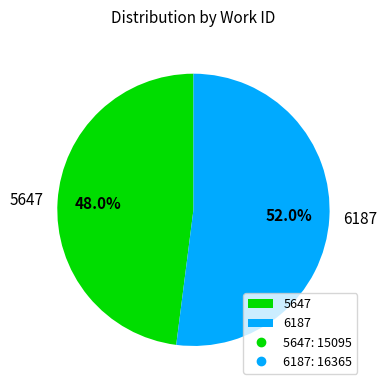

Do 5647 and 6187 together represent more than half of the pie?

Yes